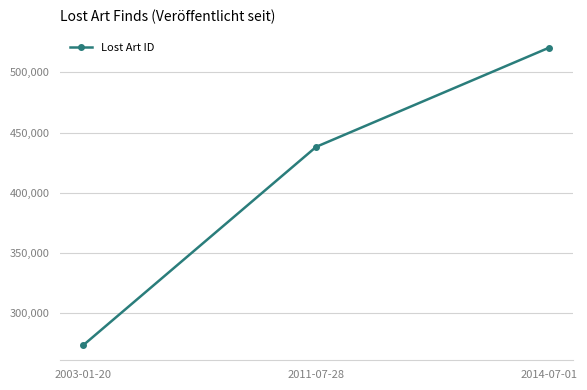

List the labels in order of value, largest first.

2014-07-01, 2011-07-28, 2003-01-20